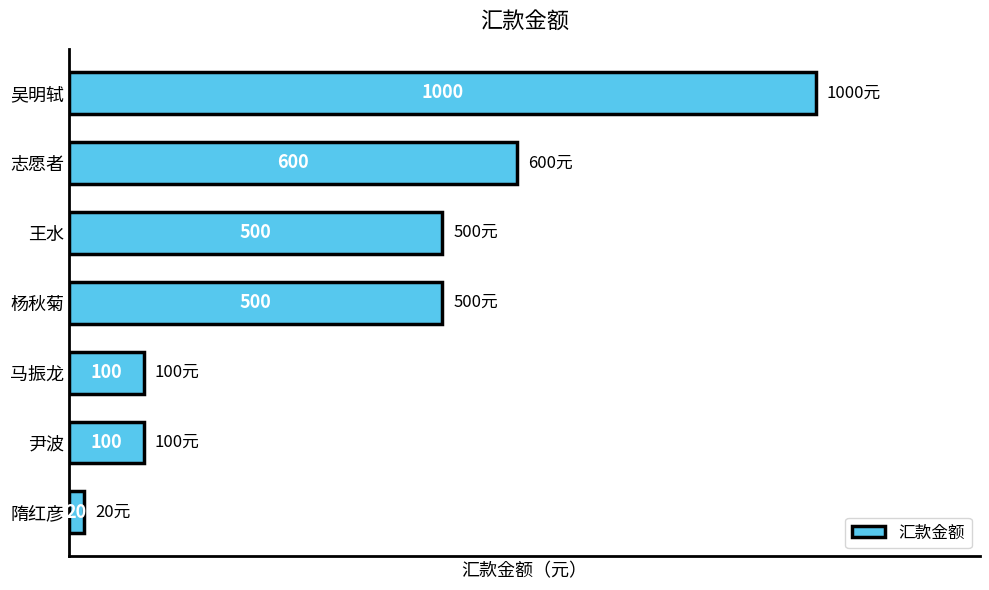

How many data points does each series have?

7